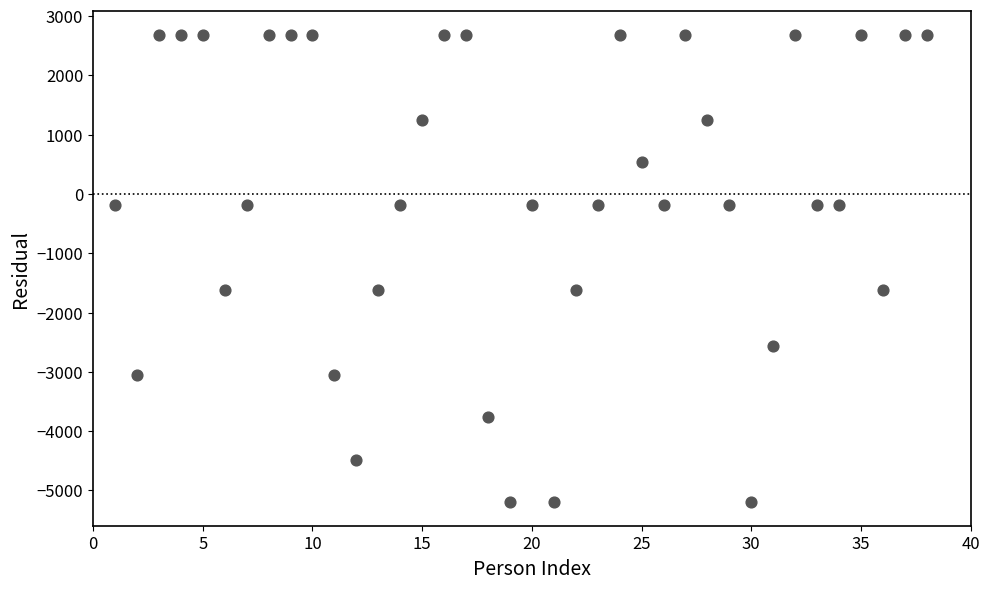

What is the range of Y values (max minus min)?

7885.0